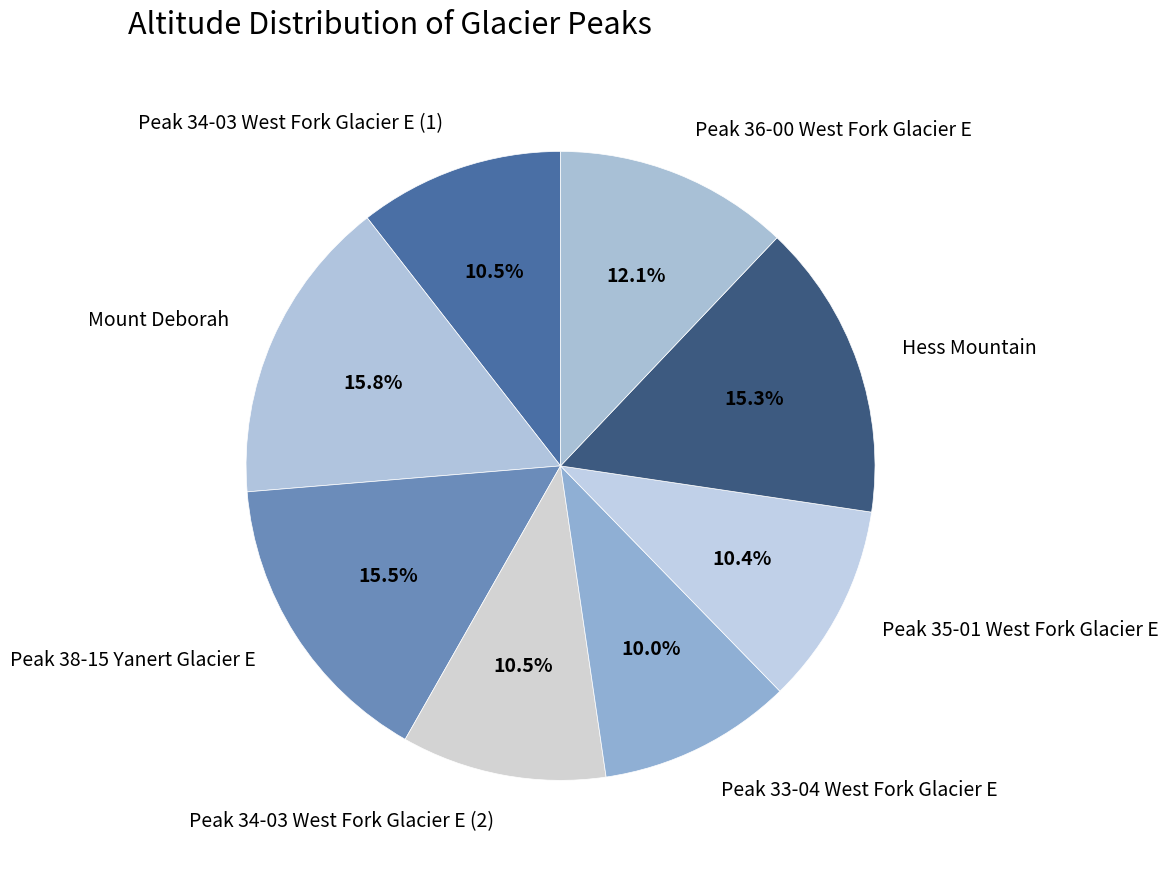

How many segments does this pie chart have?

8